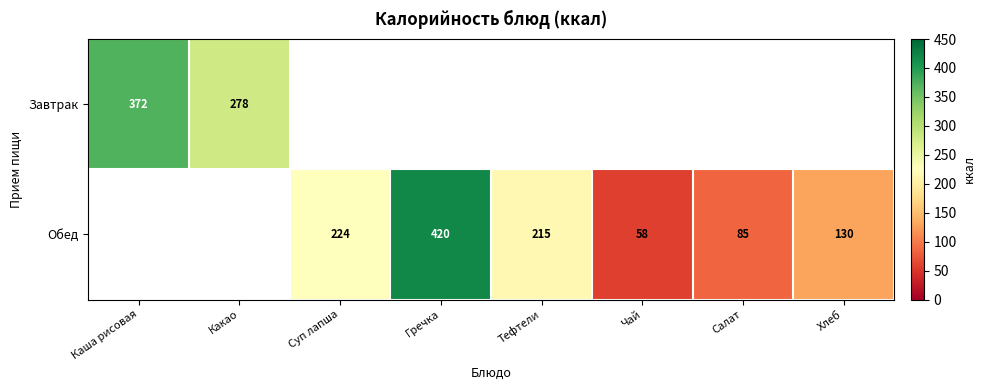

True or false: Обед has a value of 58 at Чай.

True